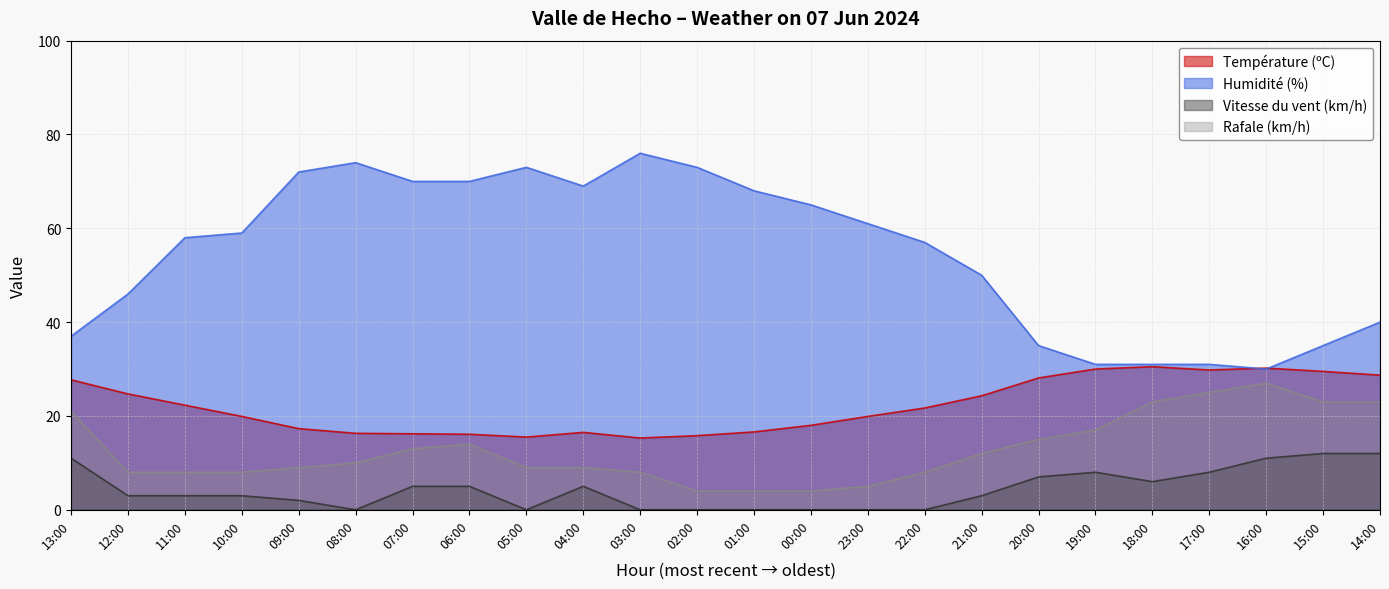

What is the label of the 6th point from the right?

19:00